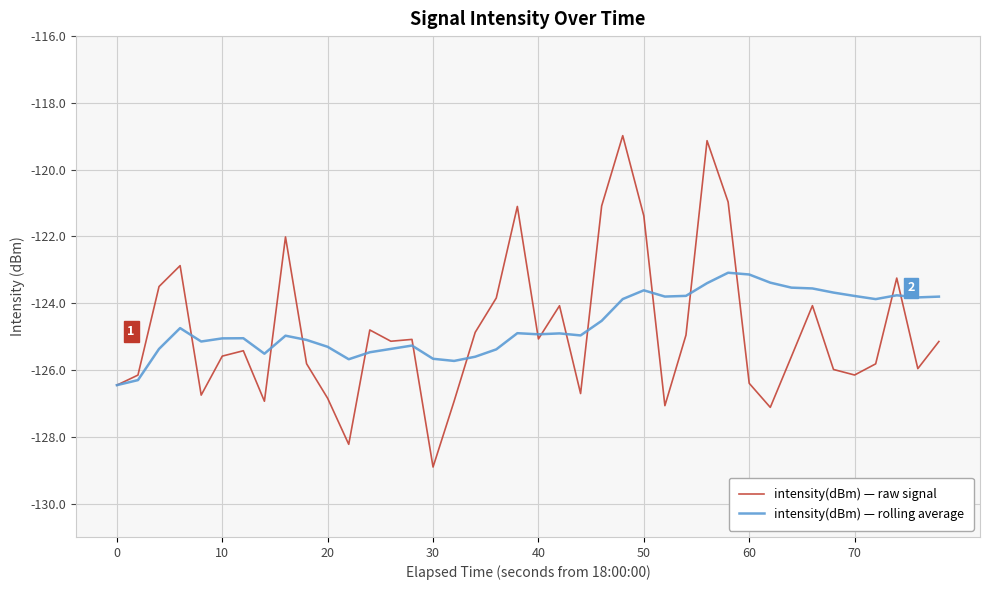

What is the highest value of the intensity(dBm) — raw signal series?

-119.0